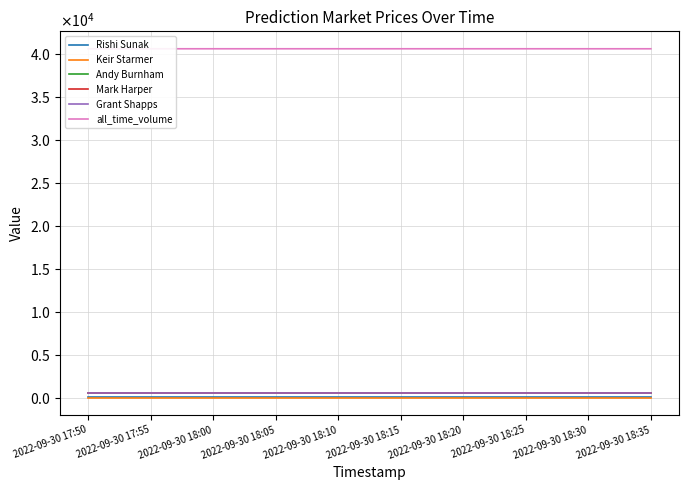

True or false: Mark Harper and Keir Starmer intersect in this chart.

False